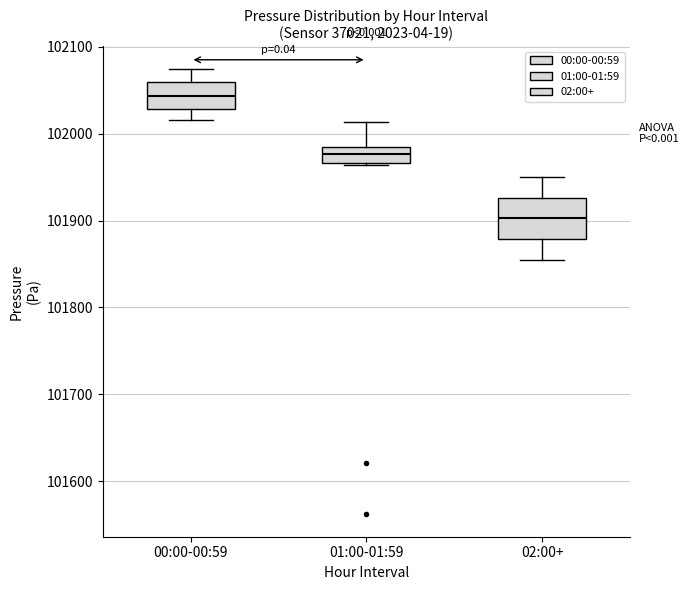

Reading left to right, read every box against the y-axis: the position of its median line, the range the box covers, and the ends of its whiskers. The values are not printed on the chart, so give them approximately, as read against the axis.

00:00-00:59: median 102040, box 102030 to 102060, whiskers 102020 to 102070
01:00-01:59: median 101980 (inside the box), box 101970 to 101980, whiskers 101960 to 102010
02:00+: median 101900, box 101880 to 101930, whiskers 101860 to 101950